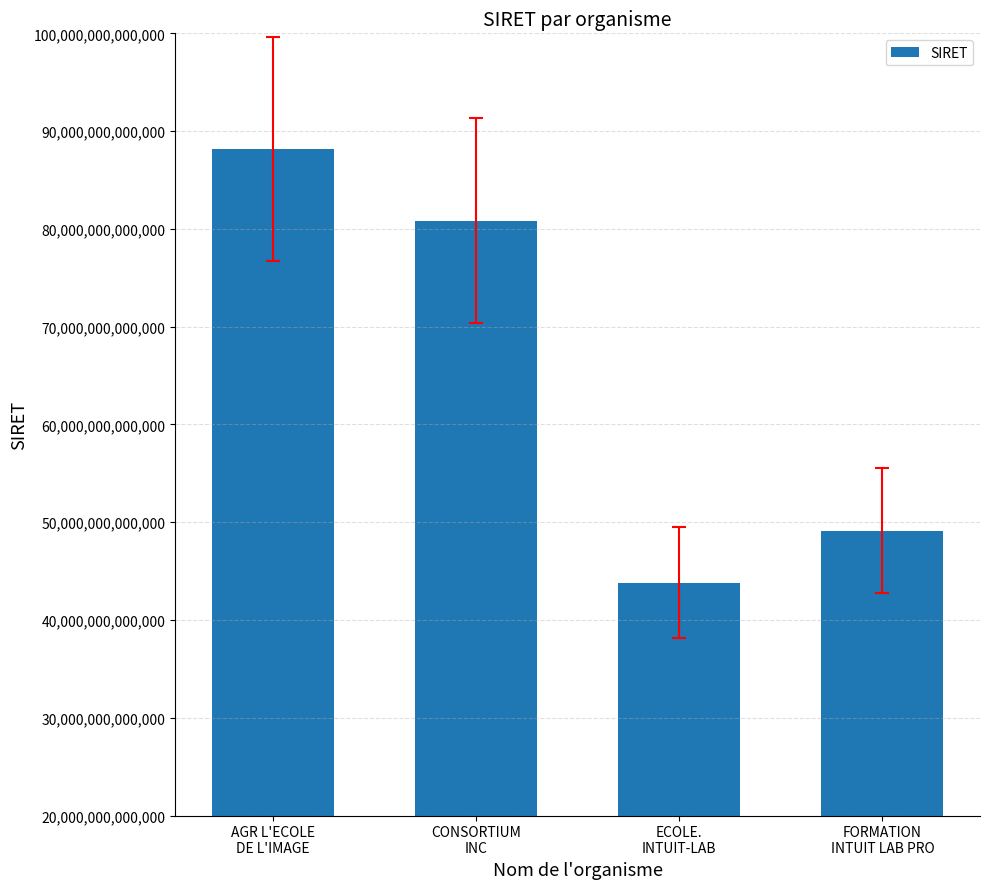

The value at ECOLE.
INTUIT-LAB is 43805268000024. True or false?

True